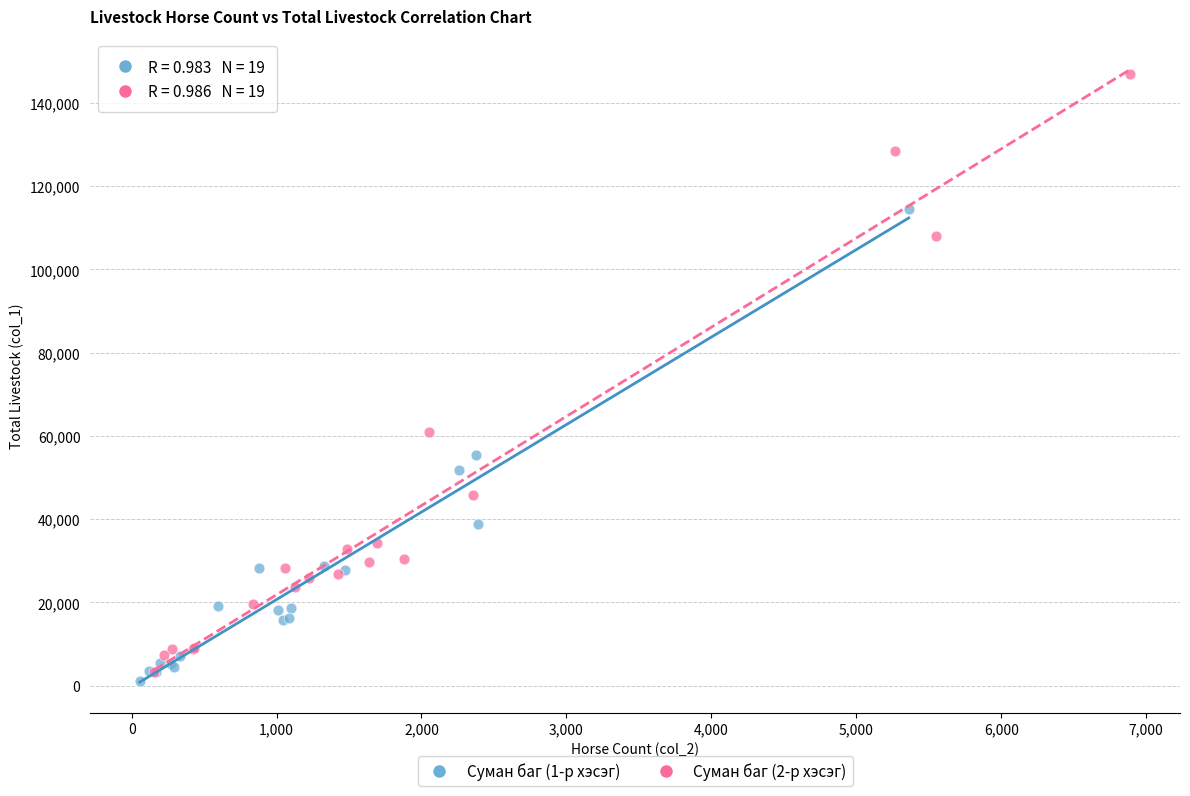

Which series has the widest spread of Y values?

Суман баг (2-р хэсэг)